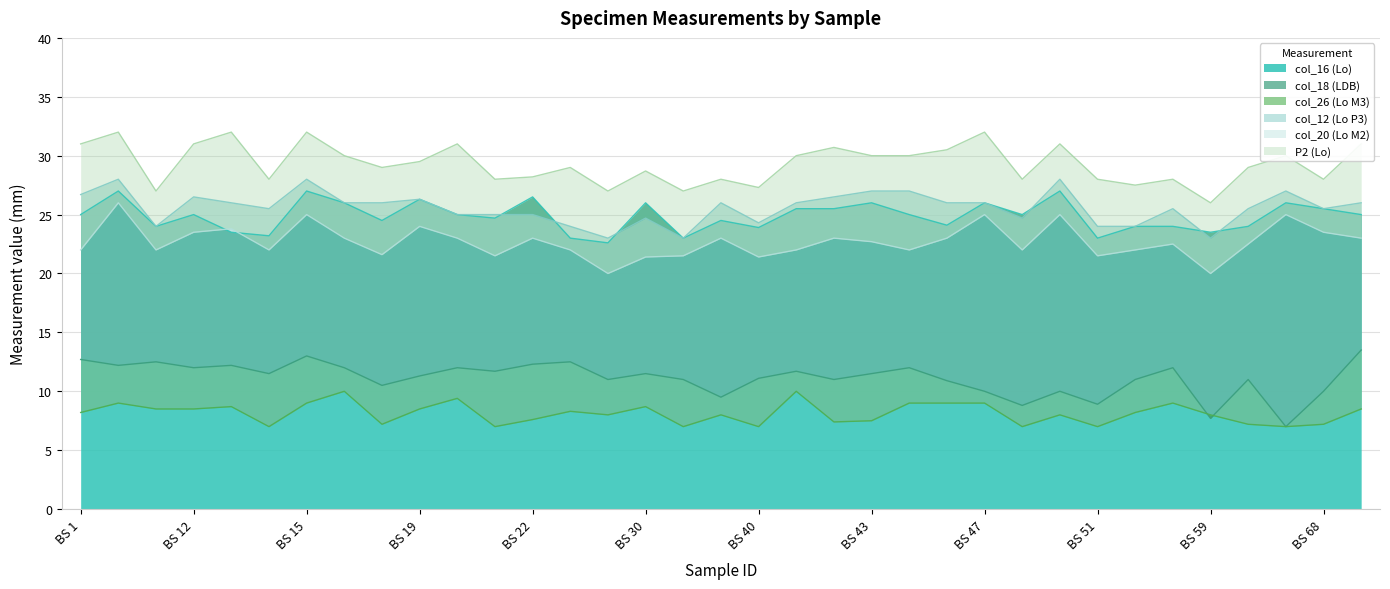

What is the difference between the maximum and second lowest values in the col_26 (Lo M3) series?

3.0